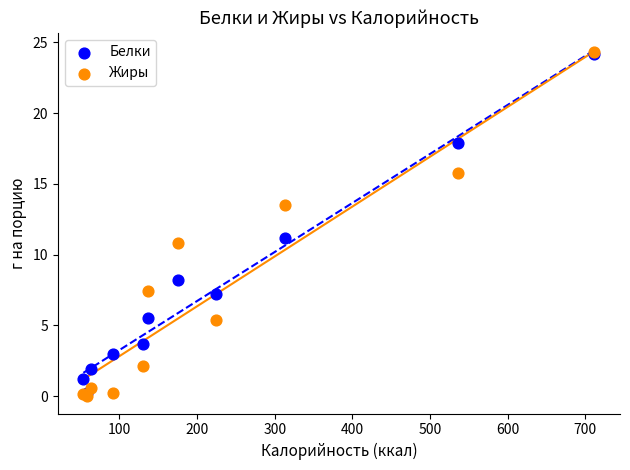

Which series has the widest spread of Y values?

Жиры